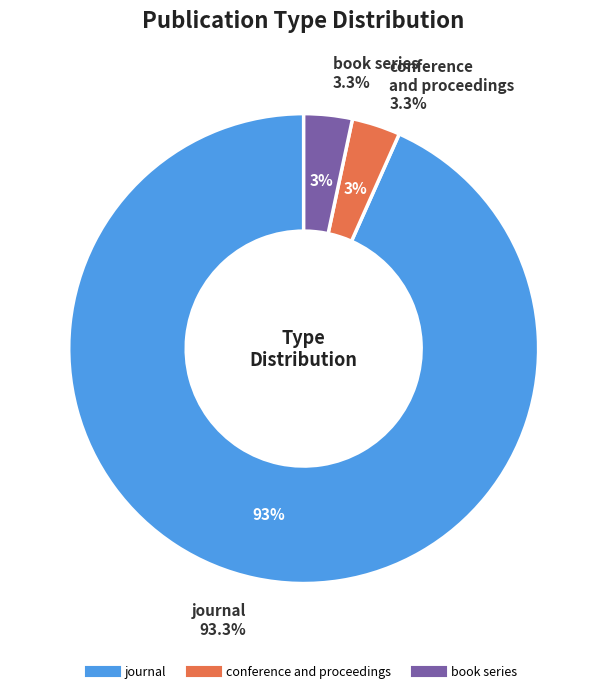

How many slices are in this pie chart?

3